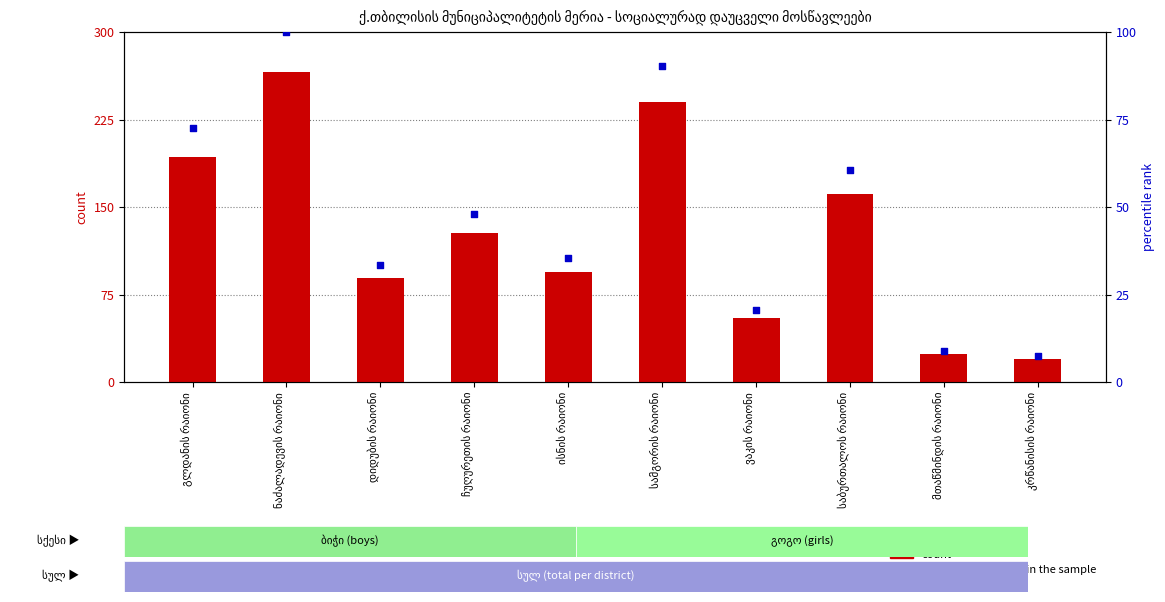

What is the total value across all series at კრწანისის რაიონი?

27.5